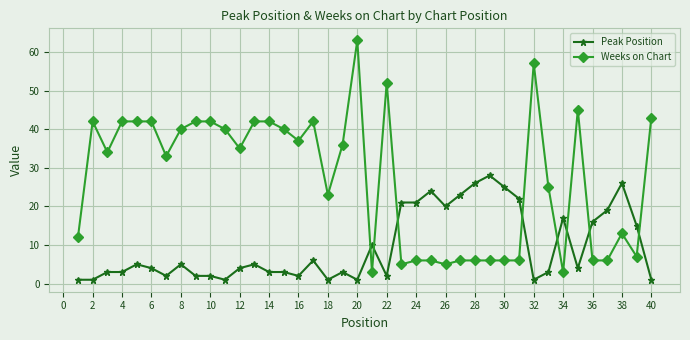

What is the difference between the maximum and minimum values in the Weeks on Chart series?

60